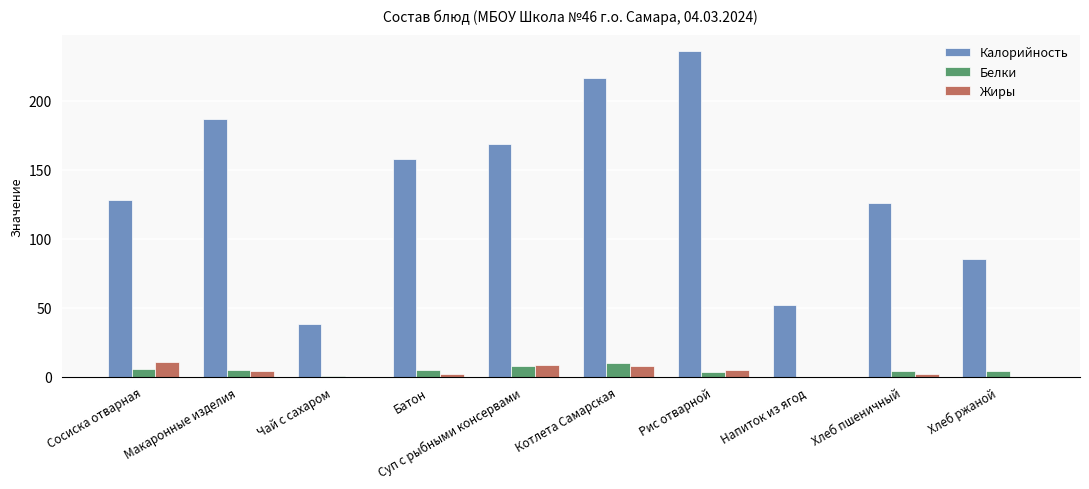

The value of Белки at Хлеб ржаной is 3.8. True or false?

True